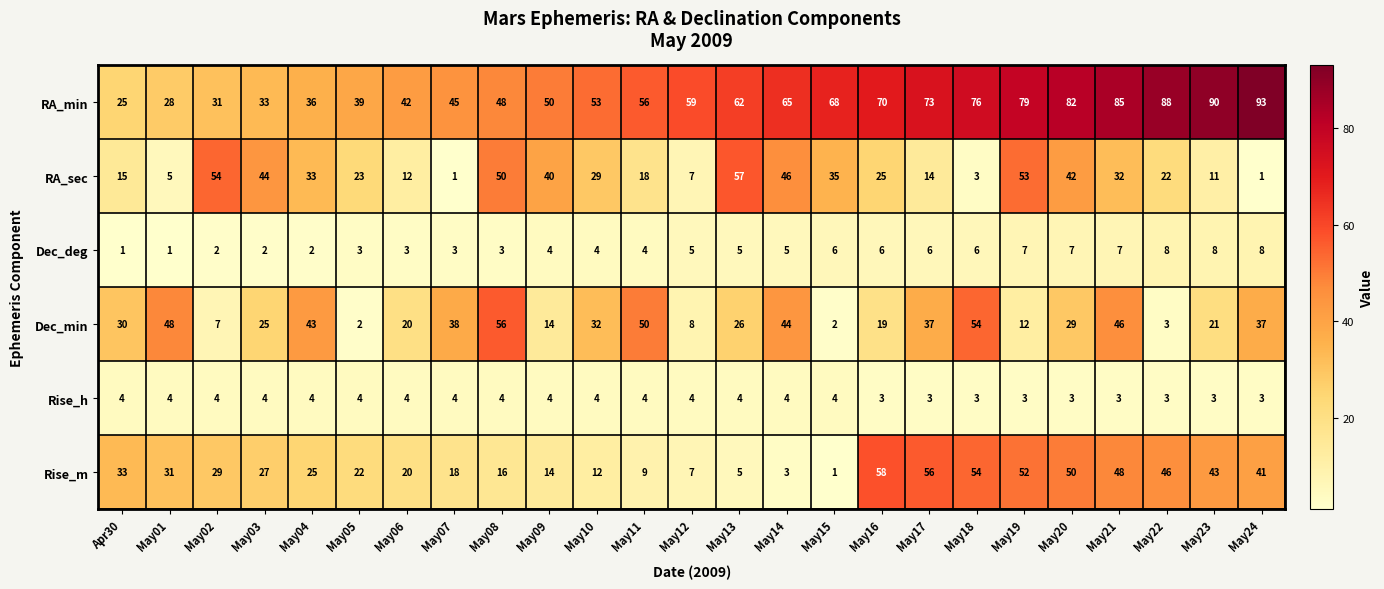

What is the approximate value of Rise_m at May11, to the nearest 5?

10